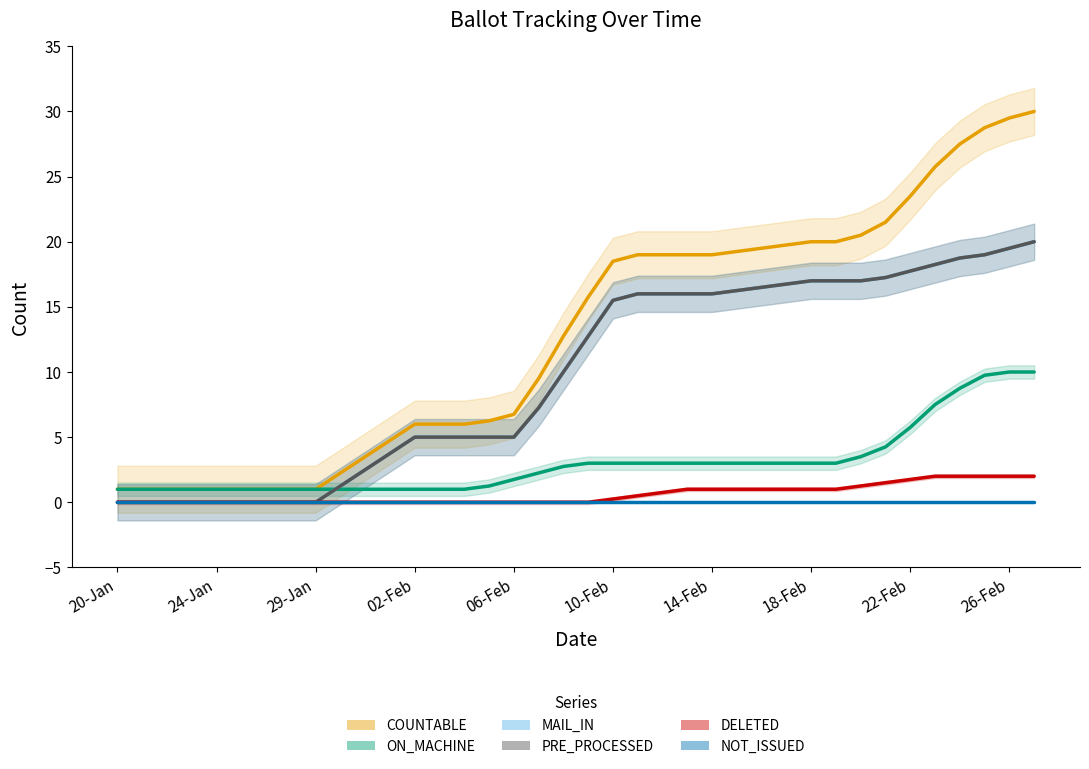

Which series has the largest range (max minus min)?

COUNTABLE